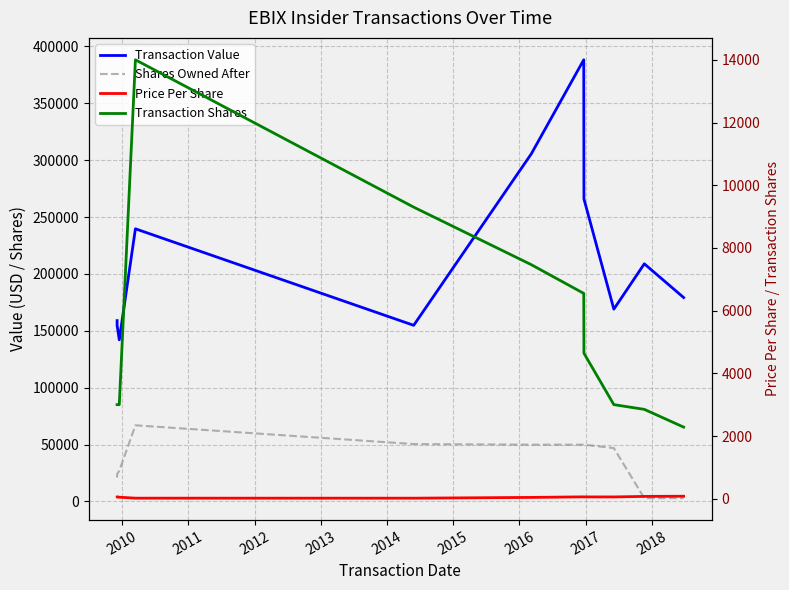

Rank the series by their maximum value, from lowest to highest.

Price Per Share, Transaction Shares, Shares Owned After, Transaction Value